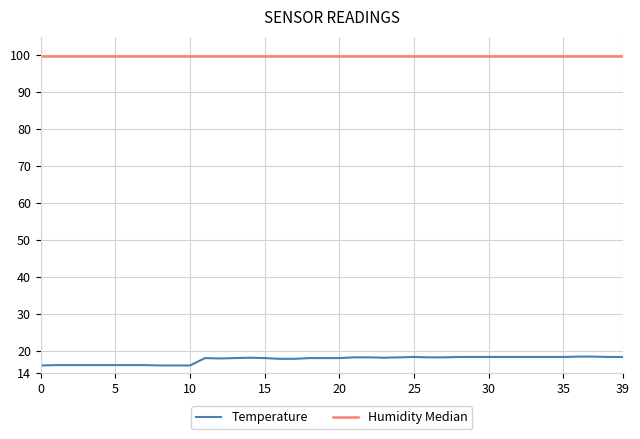

What is the maximum value for Temperature?

18.4